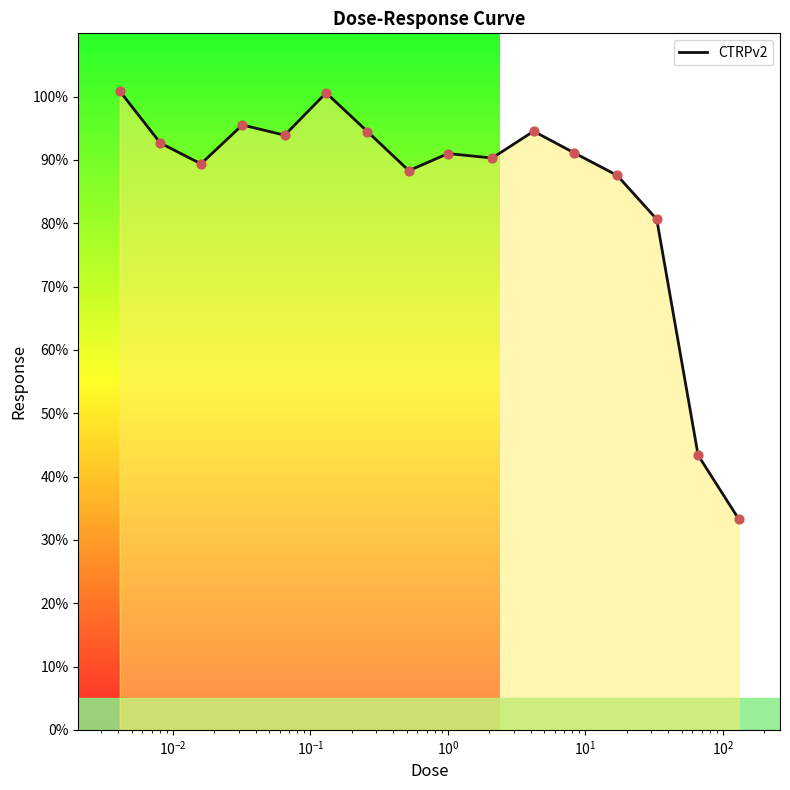

What is the difference between the maximum and minimum values?

67.6